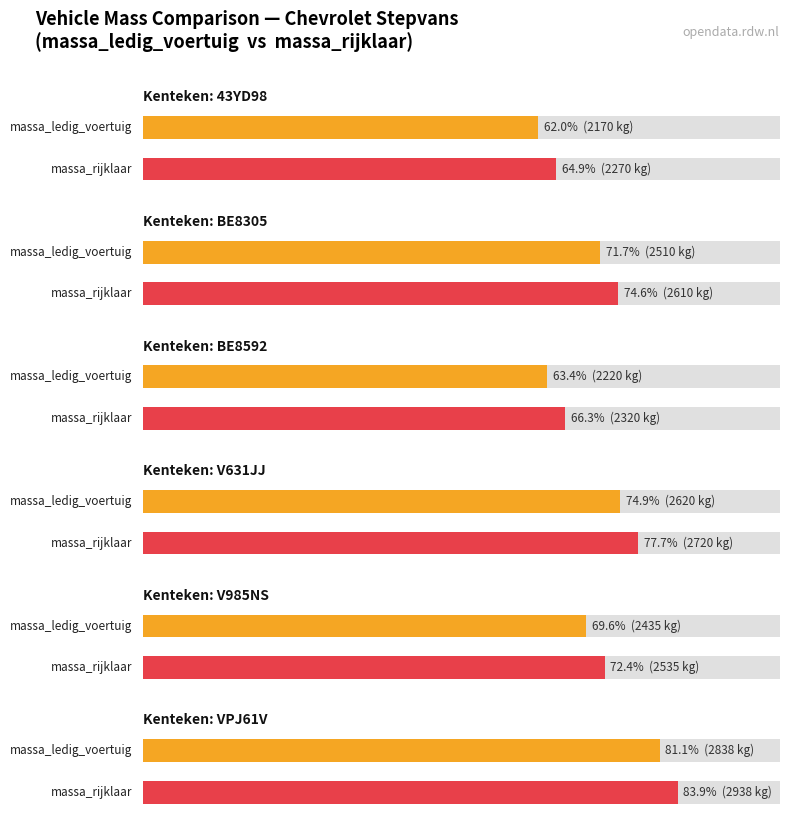

What are all the series names shown in the legend?

massa_ledig_voertuig, massa_rijklaar